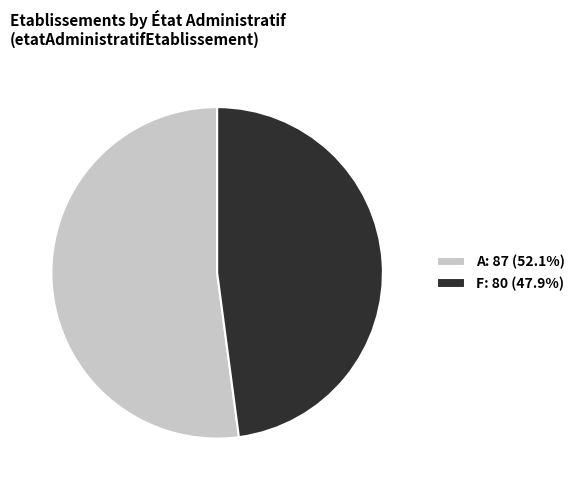

Does any single category account for the majority?

Yes